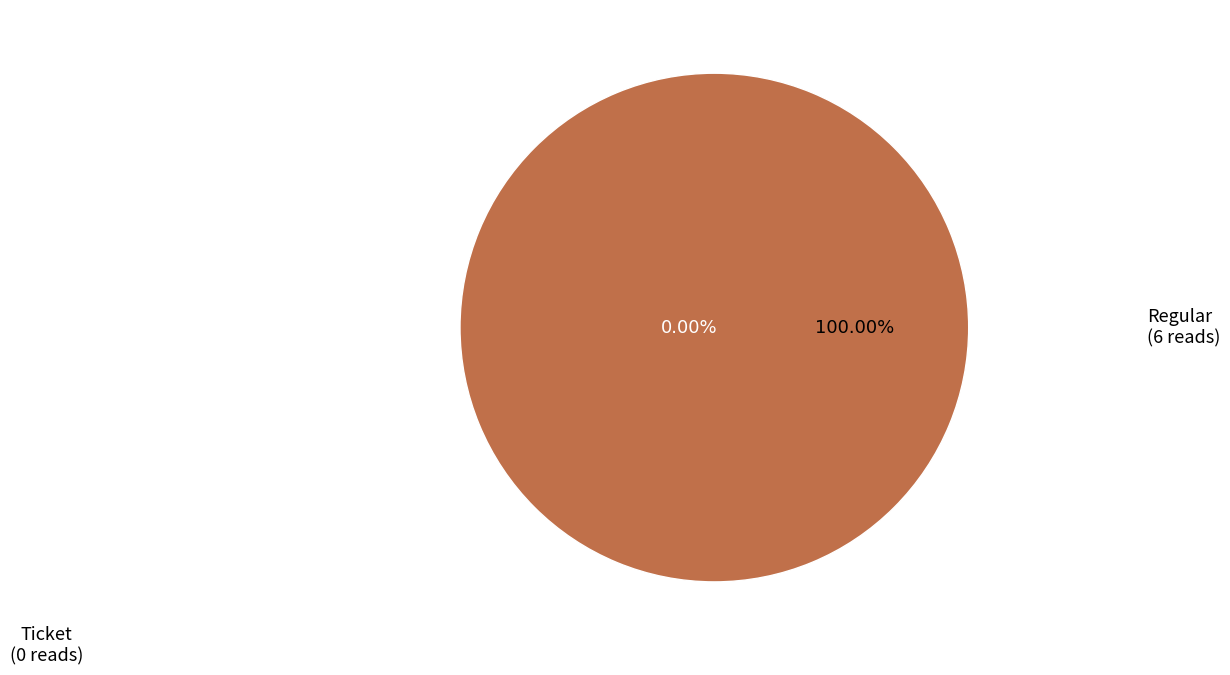

Which category has the smallest portion of the pie?

Ticket